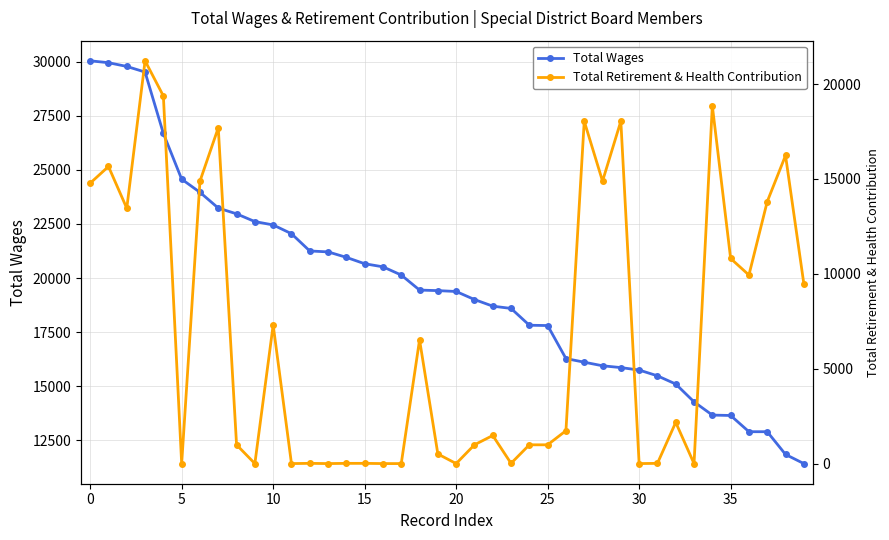

What is the total value across all series at 14?

20969